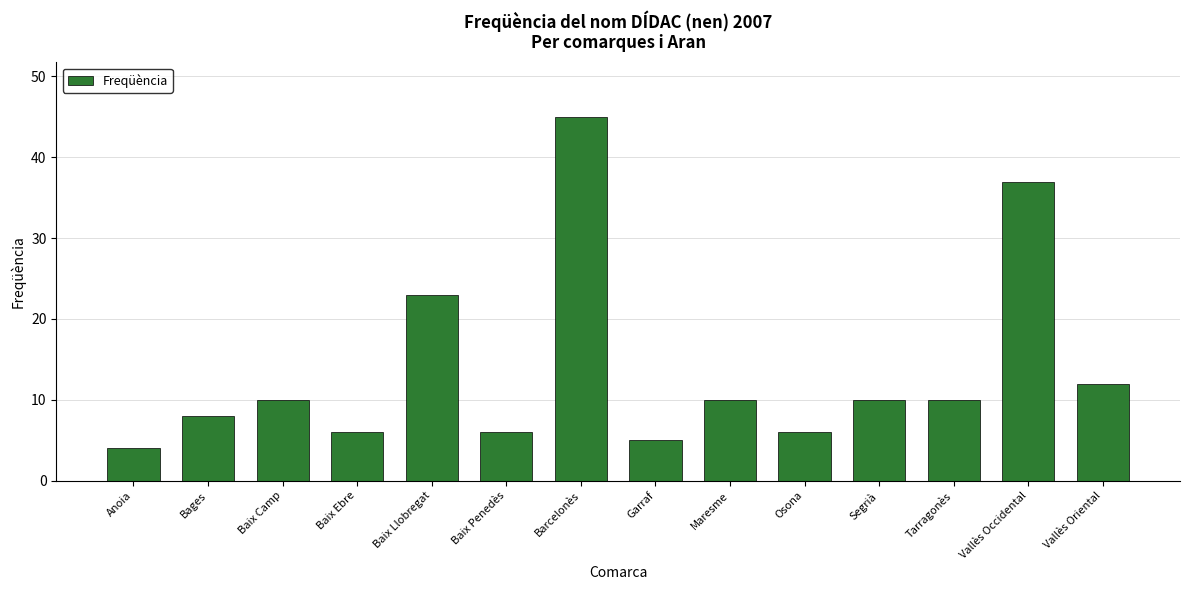

Reading left to right, transcribe all the data shown in this chart.

Anoia=4	Bages=8	Baix Camp=10	Baix Ebre=6	Baix Llobregat=23	Baix Penedès=6	Barcelonès=45	Garraf=5	Maresme=10	Osona=6	Segrià=10	Tarragonès=10	Vallès Occidental=37	Vallès Oriental=12